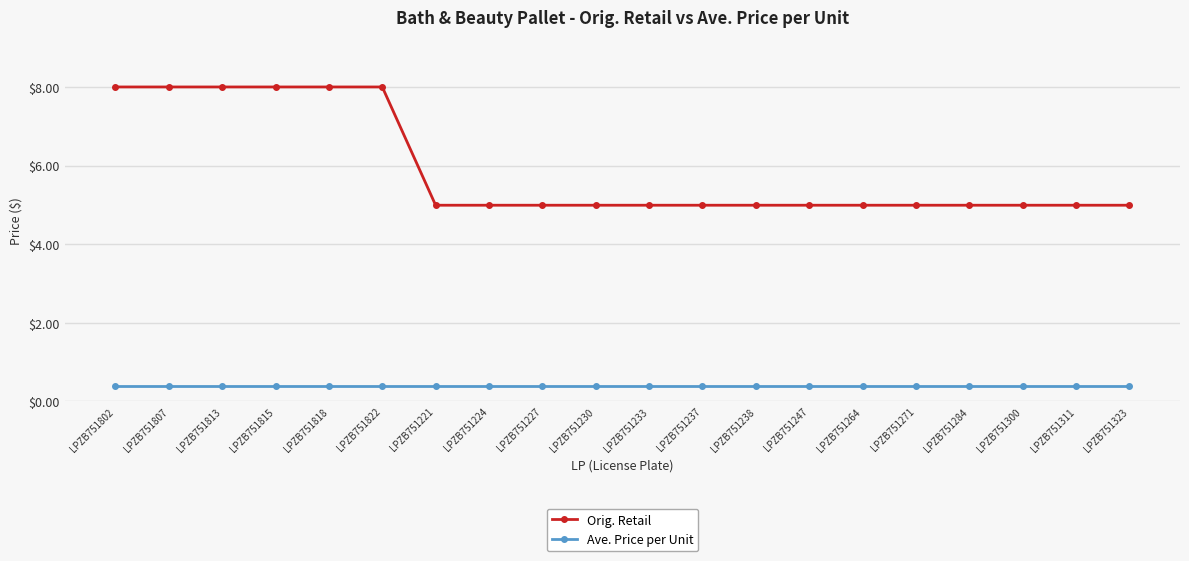

What is the label of the 20th point from the right?

LPZB751802